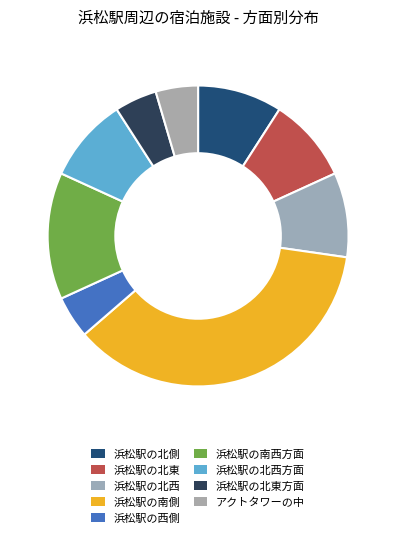

Which slice is the smallest?

浜松駅の西側